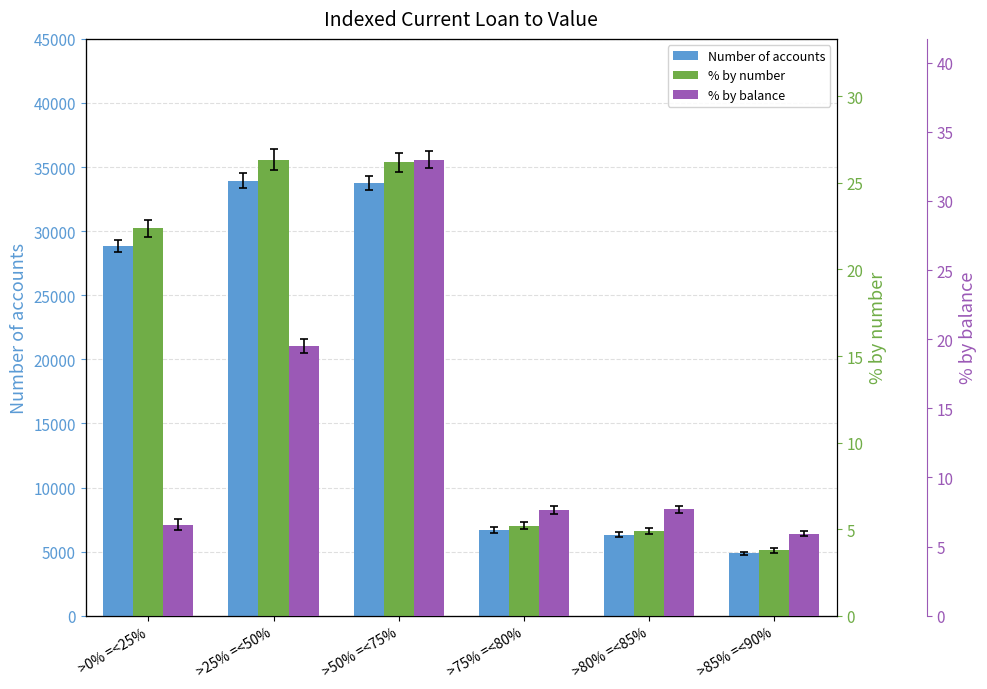

Reading left to right, list all the values displayed in this chart.

Number of accounts: 28846.0	33945.0	33732.0	6687.0	6323.0	4855.0
% by number: 22.4	26.3	26.2	5.2	4.9	3.8
% by balance: 6.6	19.5	33.0	7.6	7.7	5.9